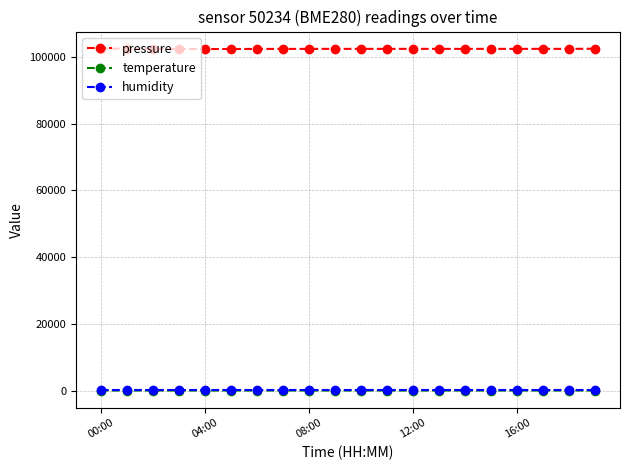

What is the average value of the humidity series?

100.0